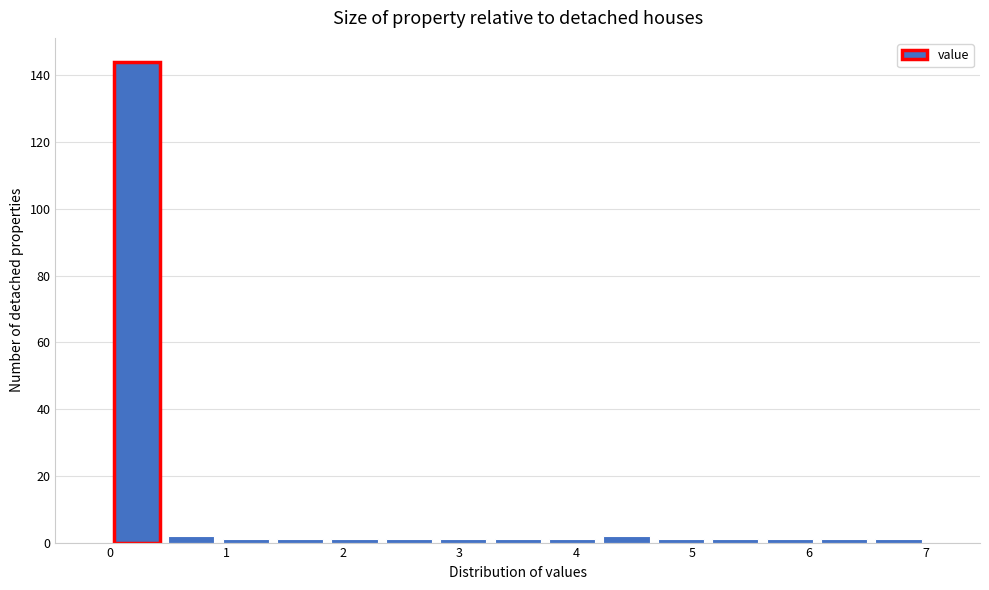

What is the height of the bar covering 0.5 to 0.9 on the x-axis? Neither the bar edges nor the heights are printed on the chart, so give them approximately, as read against the axes.

2